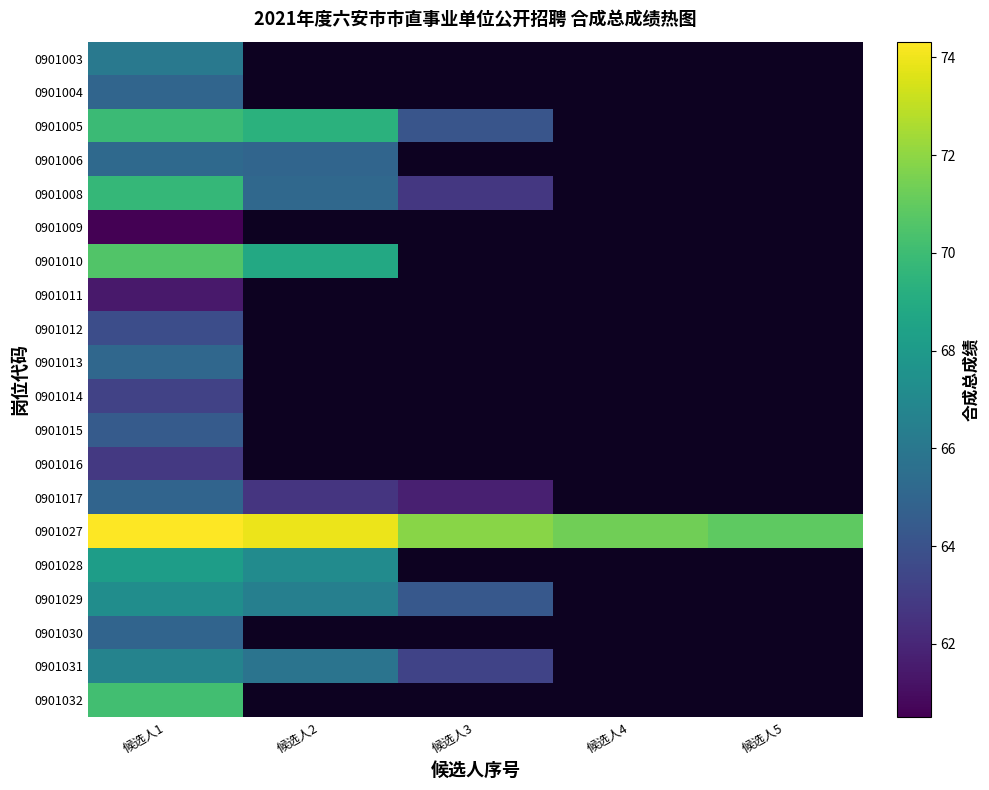

What is the maximum value shown in the chart?

74.3